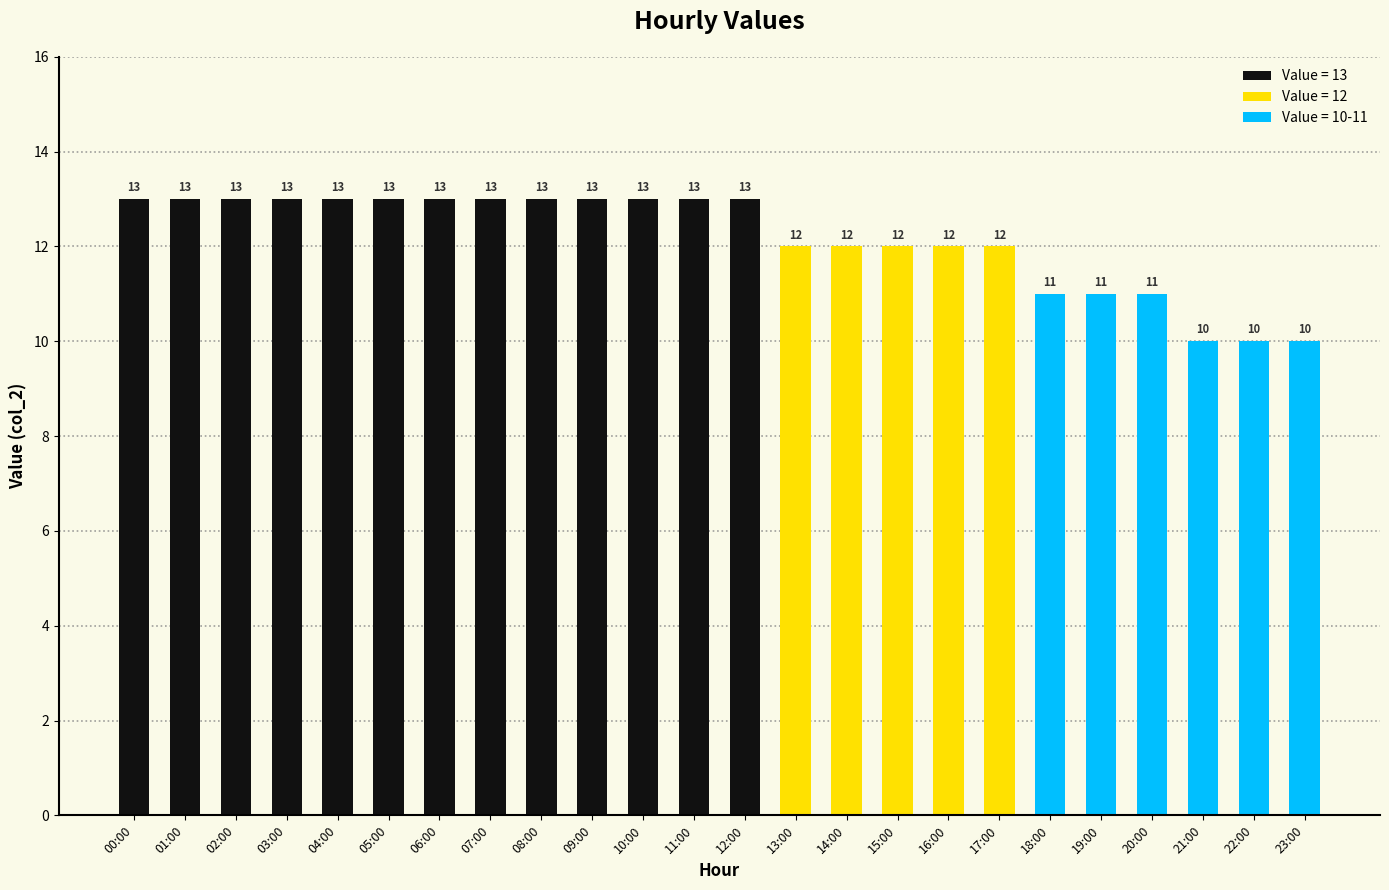

What is the value of the 5th bar from the left?

13